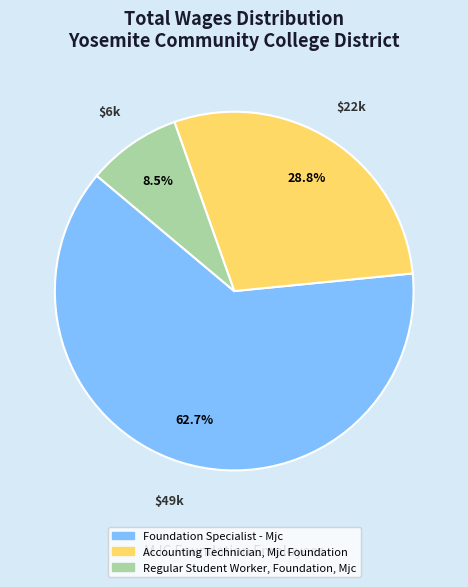

What percentage is the Foundation Specialist - Mjc slice, to the nearest percent?

63%